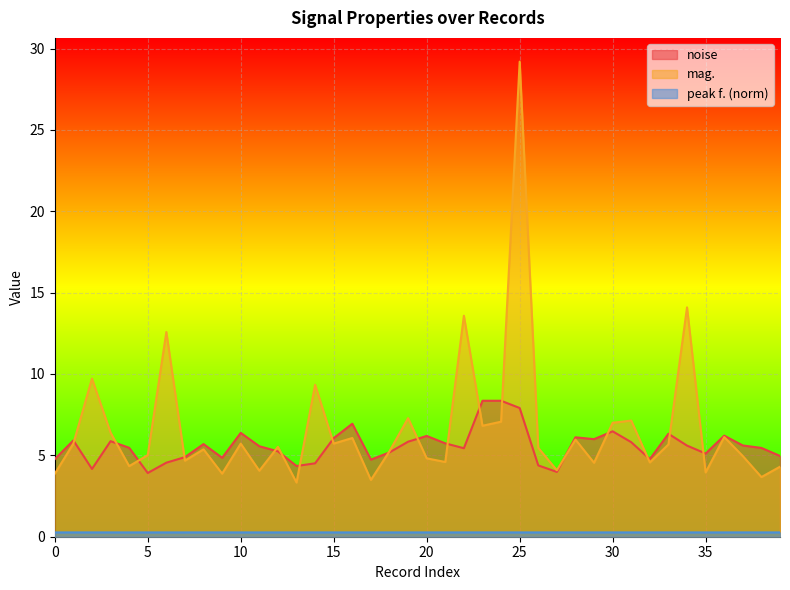

What is the minimum value for noise?

3.9